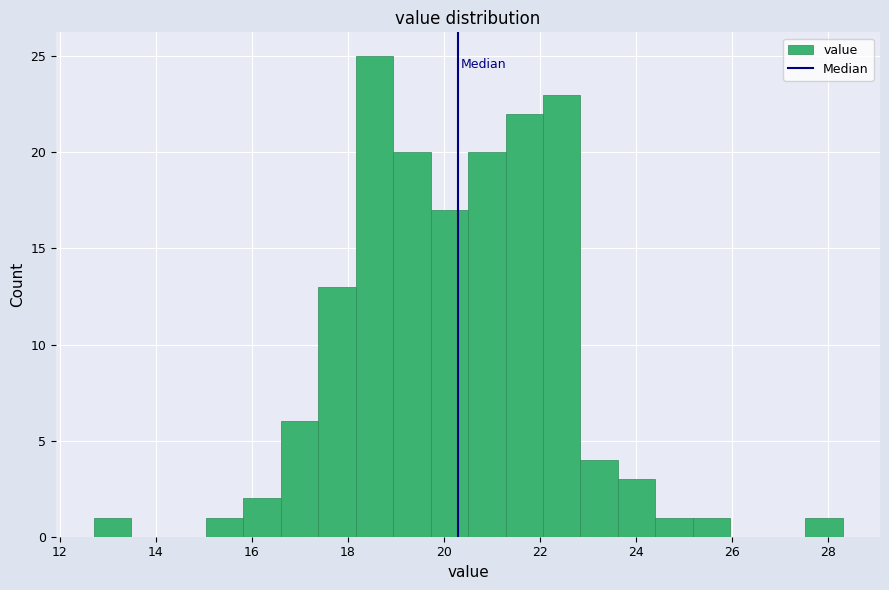

Around what value on the x-axis is the tallest bar? Give the approximate position of its centre, as read against the axis.

18.6